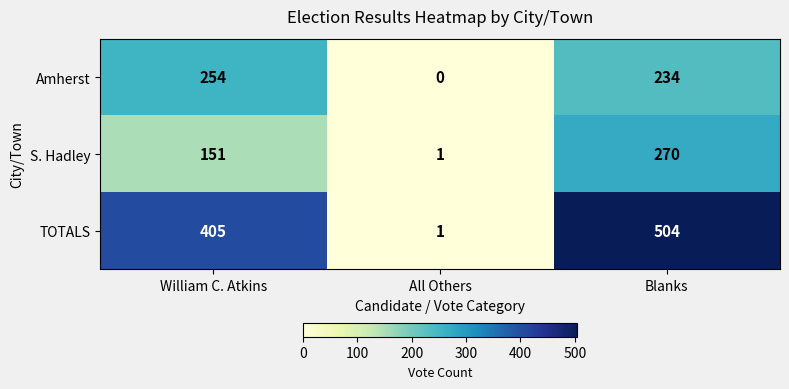

Rank the series at Blanks from lowest to highest value.

Amherst, S. Hadley, TOTALS